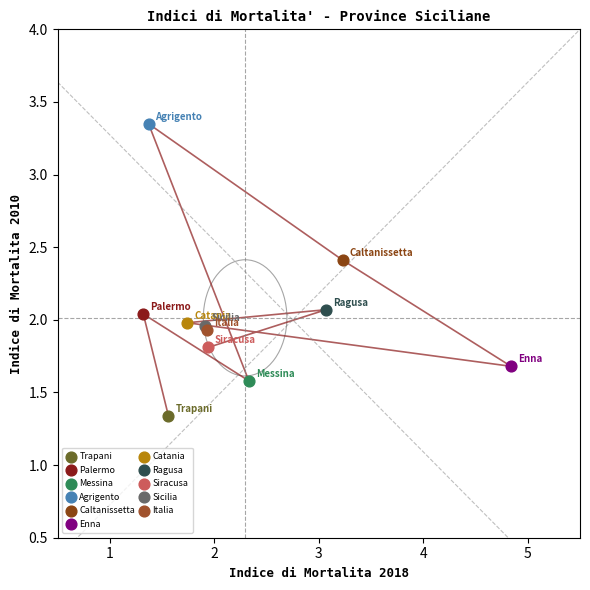

Which series contains the highest Y value?

Agrigento